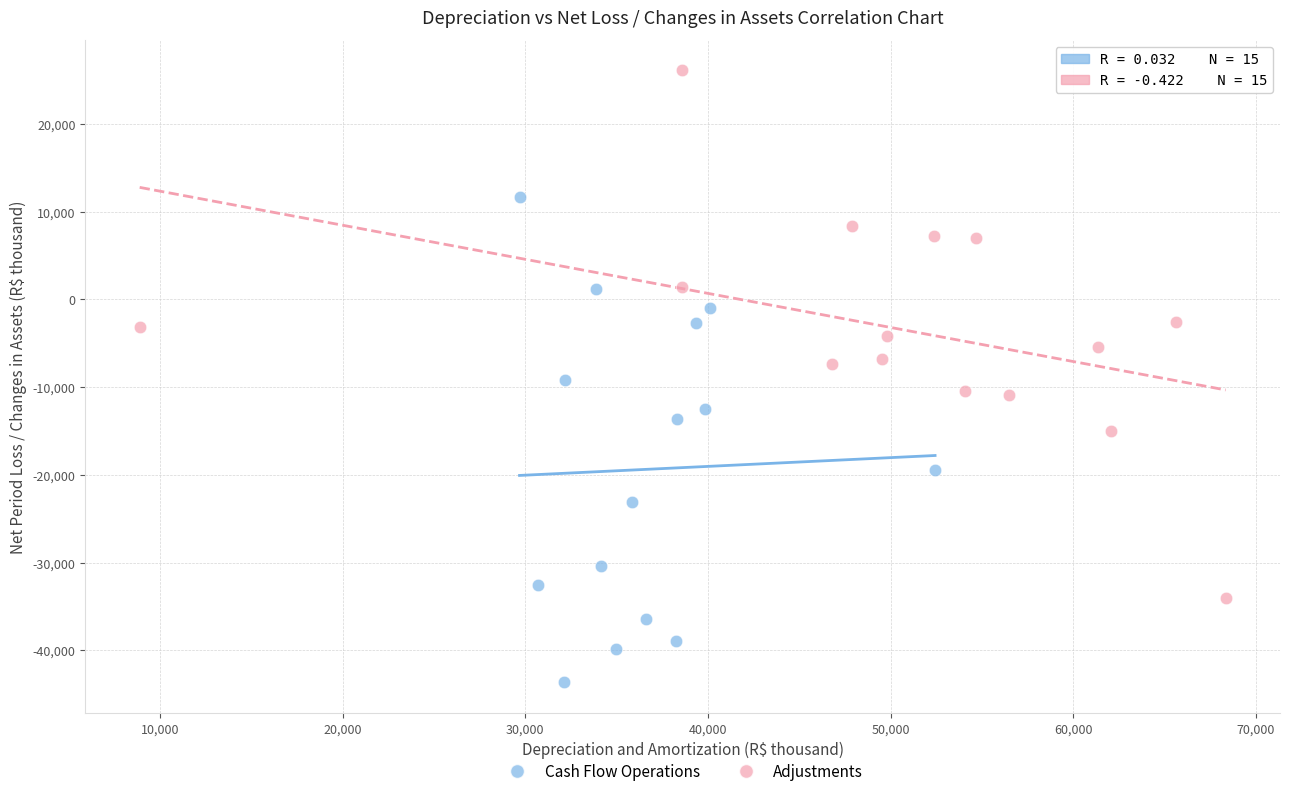

Which series contains the highest Y value?

Adjustments